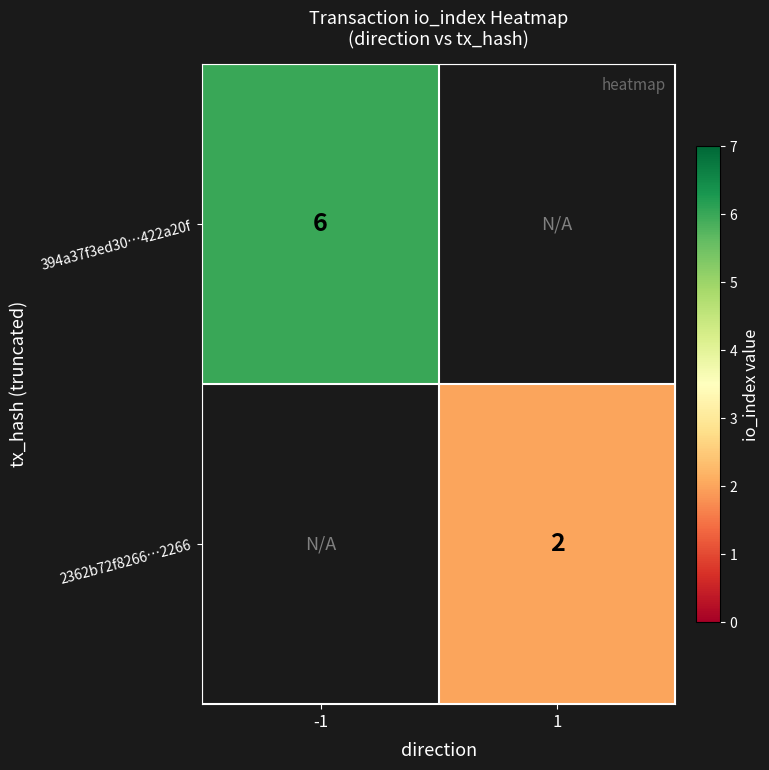

Is it true that 2362b72f8266⋯2266 equals 1 at 1?

False